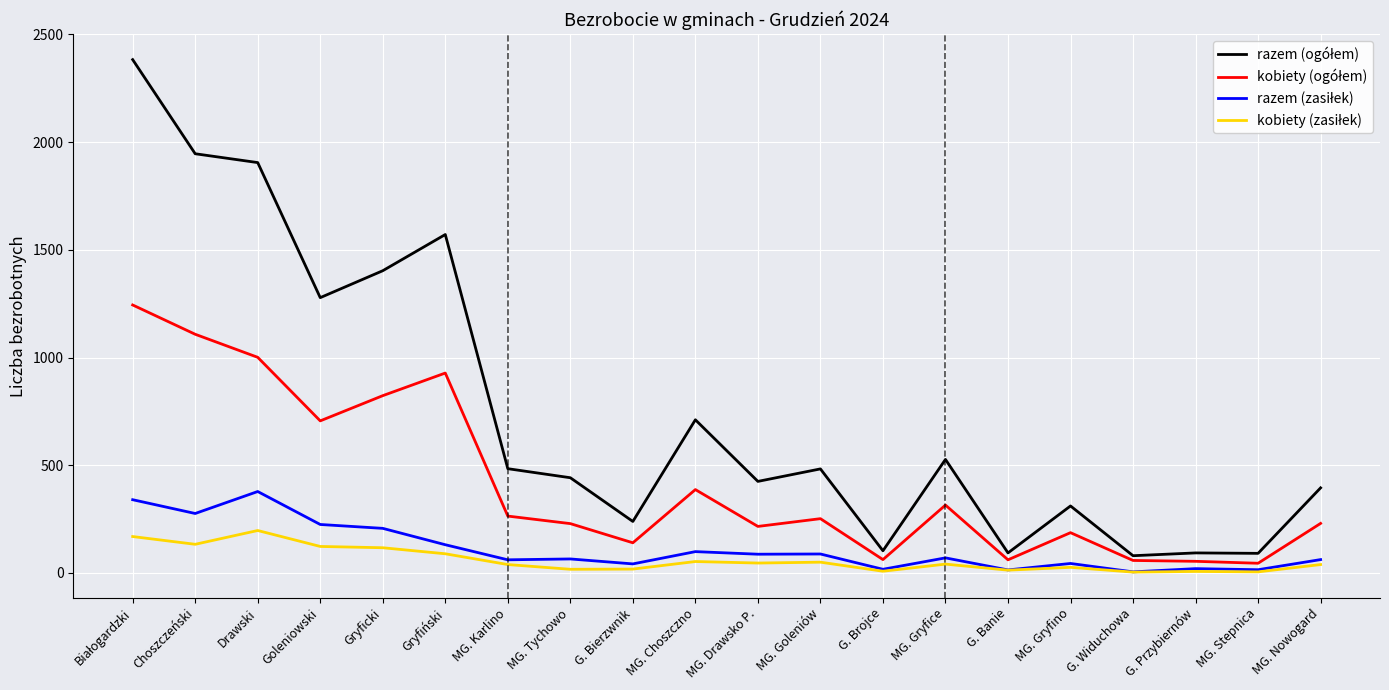

What is the greatest value displayed?

2383